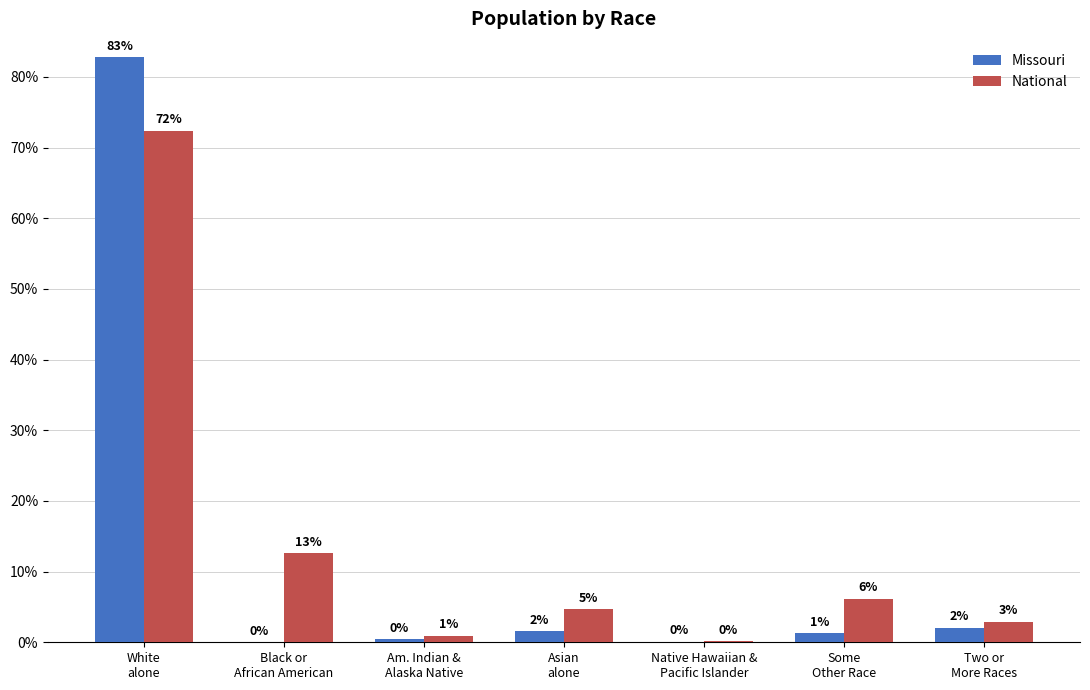

What is the highest value of the National series?

72.4